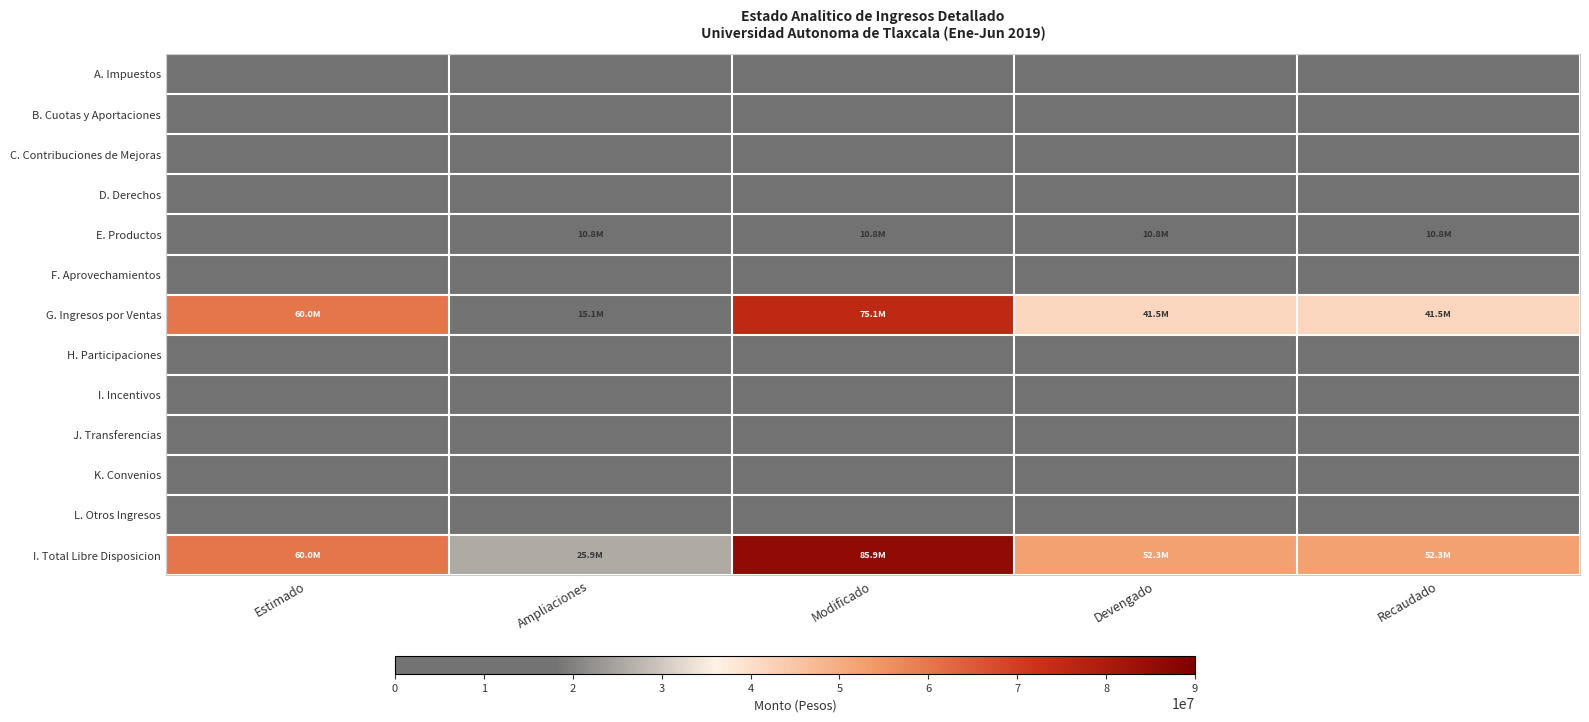

Reading left to right, list all the values displayed in this chart.

A. Impuestos: Estimado=0	Ampliaciones=0	Modificado=0	Devengado=0	Recaudado=0
B. Cuotas y Aportaciones: Estimado=0	Ampliaciones=0	Modificado=0	Devengado=0	Recaudado=0
C. Contribuciones de Mejoras: Estimado=0	Ampliaciones=0	Modificado=0	Devengado=0	Recaudado=0
D. Derechos: Estimado=0	Ampliaciones=0	Modificado=0	Devengado=0	Recaudado=0
E. Productos: Estimado=0	Ampliaciones=10827179	Modificado=10827179	Devengado=10827066	Recaudado=10827066
F. Aprovechamientos: Estimado=0	Ampliaciones=0	Modificado=0	Devengado=0	Recaudado=0
G. Ingresos por Ventas: Estimado=60000000	Ampliaciones=15073715	Modificado=75073715	Devengado=41496497	Recaudado=41496497
H. Participaciones: Estimado=0	Ampliaciones=0	Modificado=0	Devengado=0	Recaudado=0
I. Incentivos: Estimado=0	Ampliaciones=0	Modificado=0	Devengado=0	Recaudado=0
J. Transferencias: Estimado=0	Ampliaciones=0	Modificado=0	Devengado=0	Recaudado=0
K. Convenios: Estimado=0	Ampliaciones=0	Modificado=0	Devengado=0	Recaudado=0
L. Otros Ingresos: Estimado=0	Ampliaciones=0	Modificado=0	Devengado=0	Recaudado=0
I. Total Libre Disposicion: Estimado=60000000	Ampliaciones=25900894	Modificado=85900894	Devengado=52323563	Recaudado=52323563